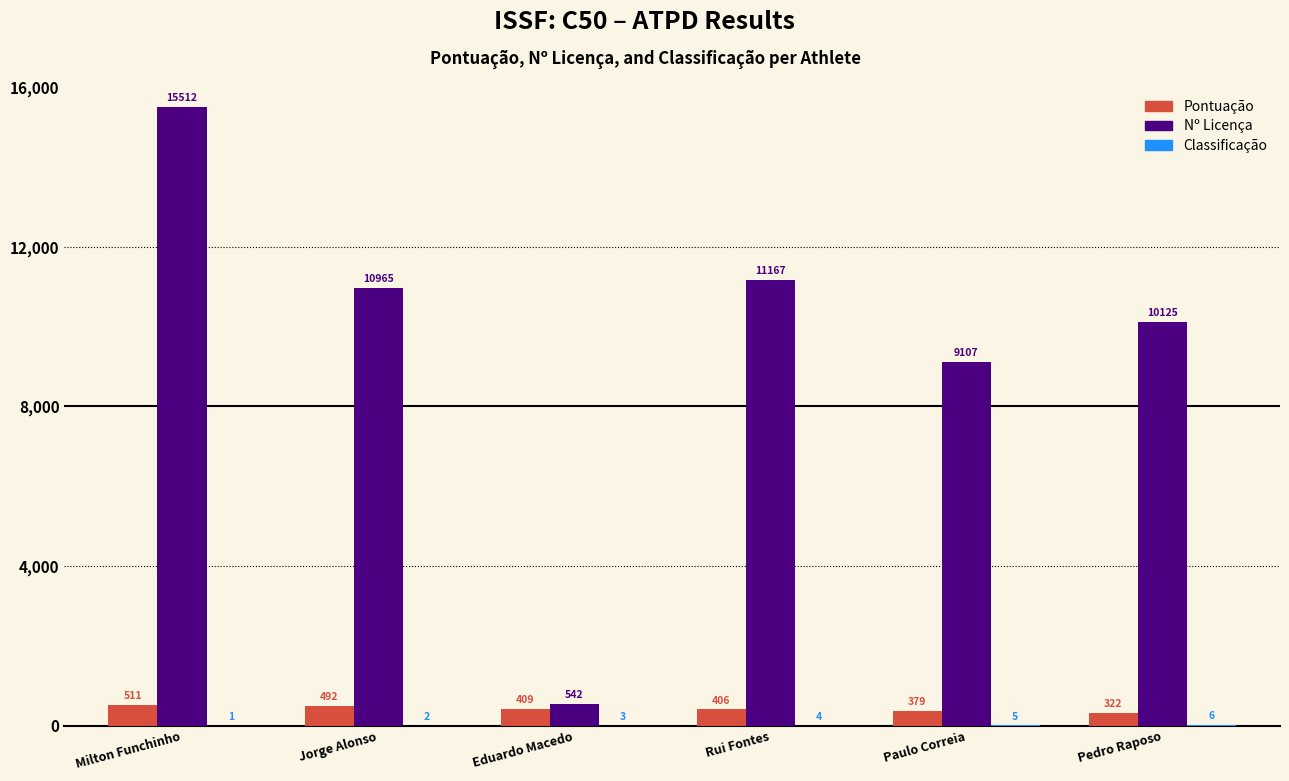

The Pontuação series shows 406 at Rui Fontes. True or false?

True